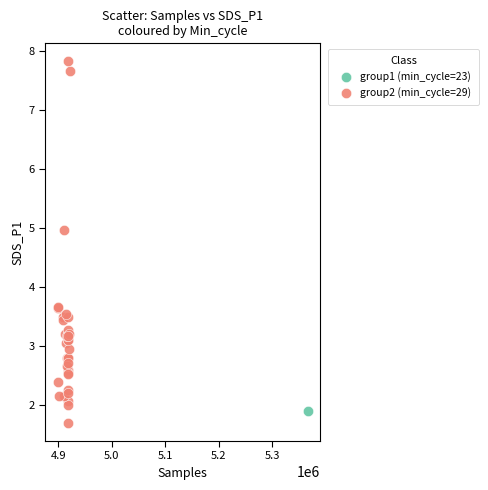

What are all the series names shown in the legend?

group1 (min_cycle=23), group2 (min_cycle=29)